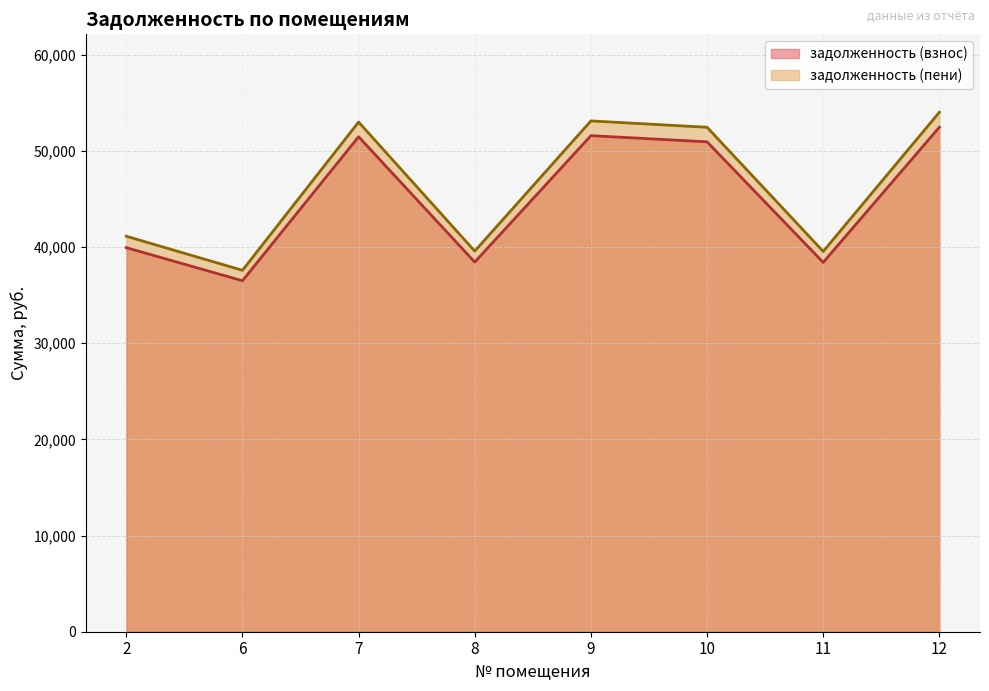

True or false: задолженность (пени) and задолженность (взнос) intersect in this chart.

False